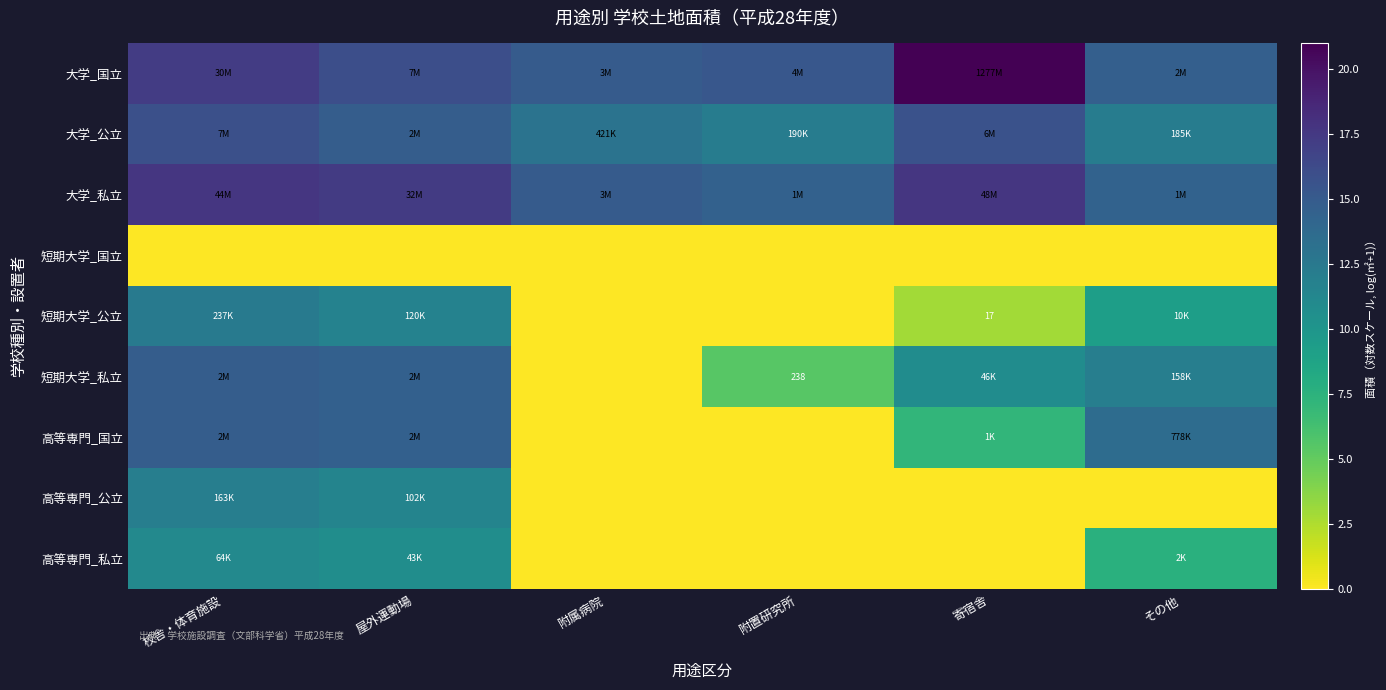

The 大学_公立 series shows 7.3 at 附置研究所. True or false?

False